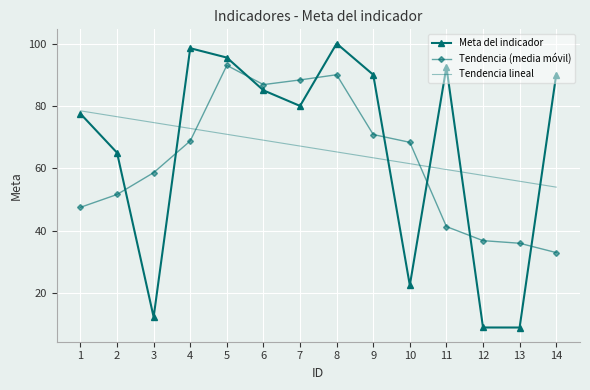

Which category has the highest value in the Tendencia lineal series?

1